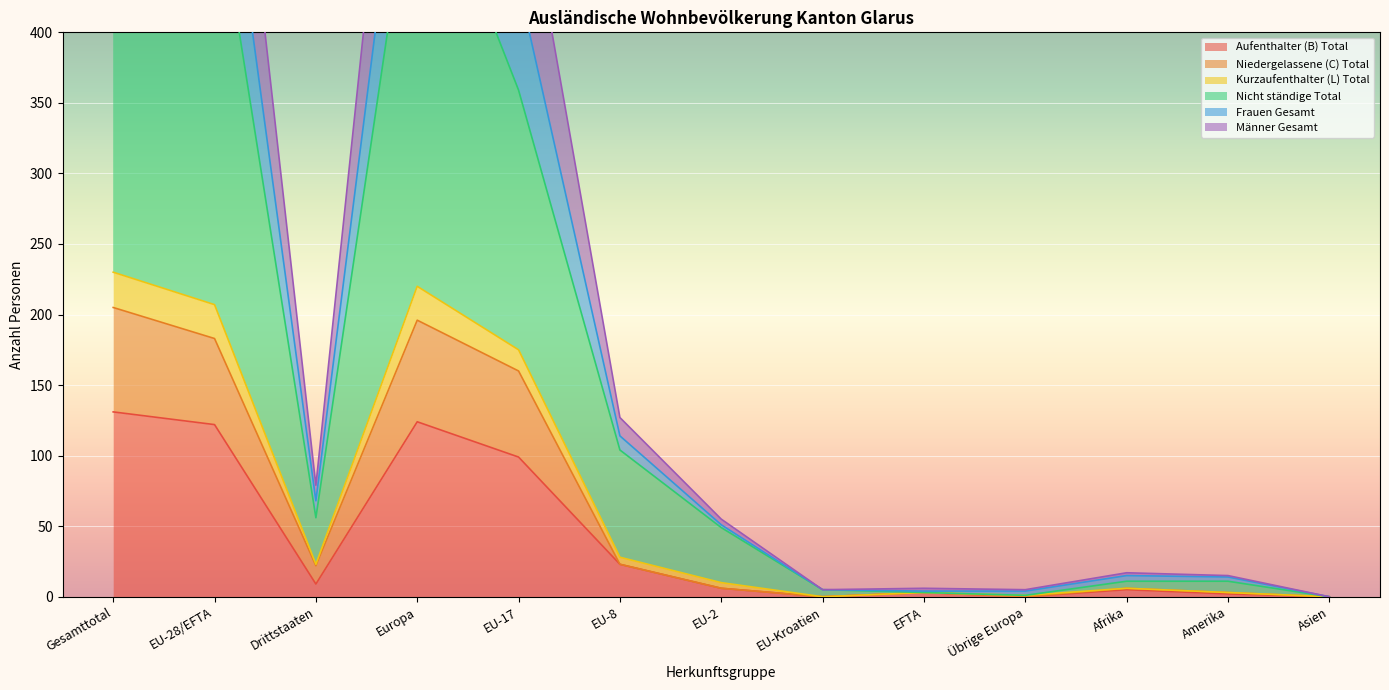

True or false: Frauen Gesamt has more than 2 points higher than both neighbors.

True